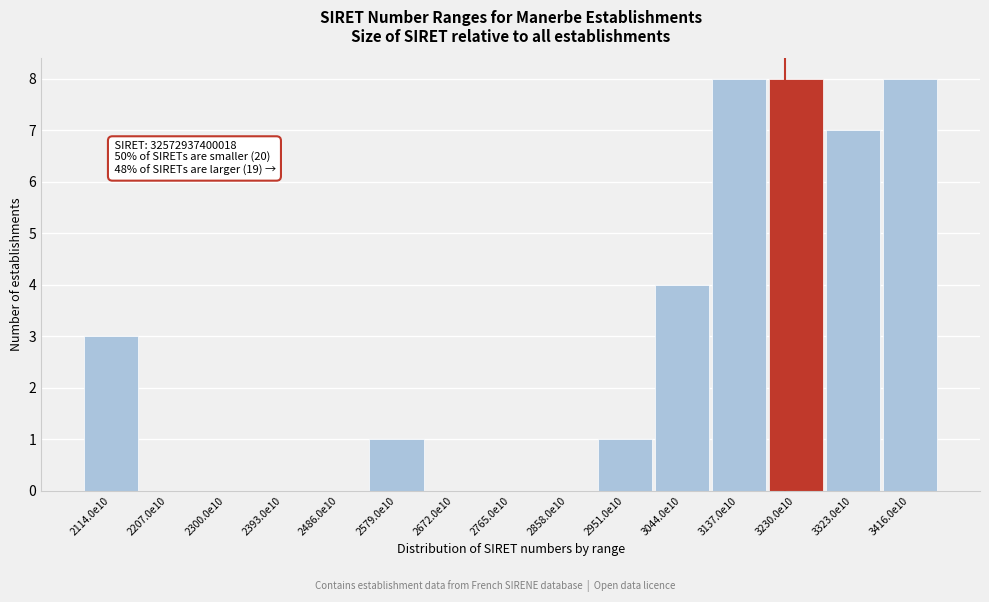

Reading left to right, list all the values displayed in this chart.

2114.0e10=3	2207.0e10=0	2300.0e10=0	2393.0e10=0	2486.0e10=0	2579.0e10=1	2672.0e10=0	2765.0e10=0	2858.0e10=0	2951.0e10=1	3044.0e10=4	3137.0e10=8	3230.0e10=8	3323.0e10=7	3416.0e10=8